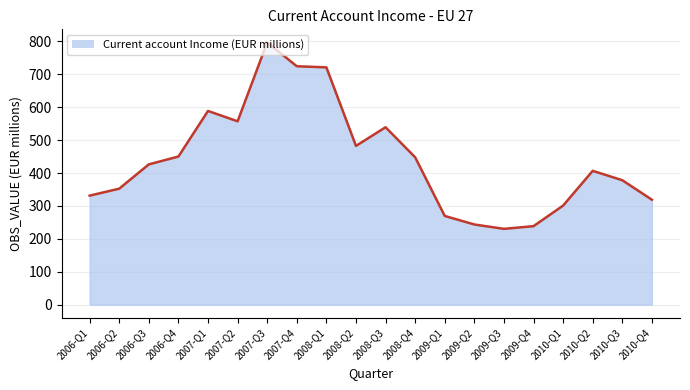

At which category does the chart reach its peak across all series?

2007-Q3